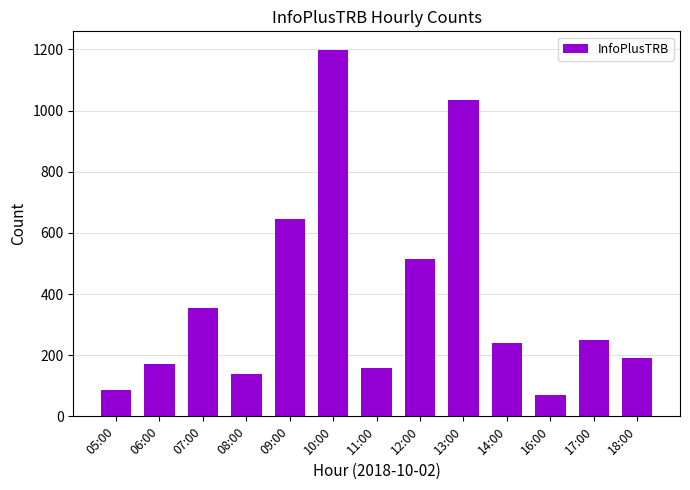

The chart shows a value of 333 at 10:00. True or false?

False